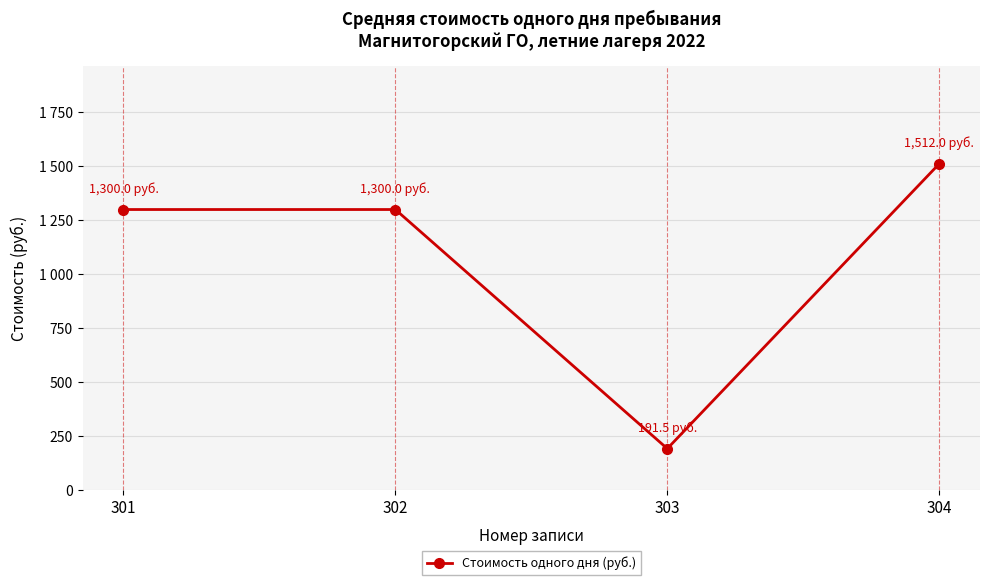

The chart shows a value of 1300.0 at 301. True or false?

True